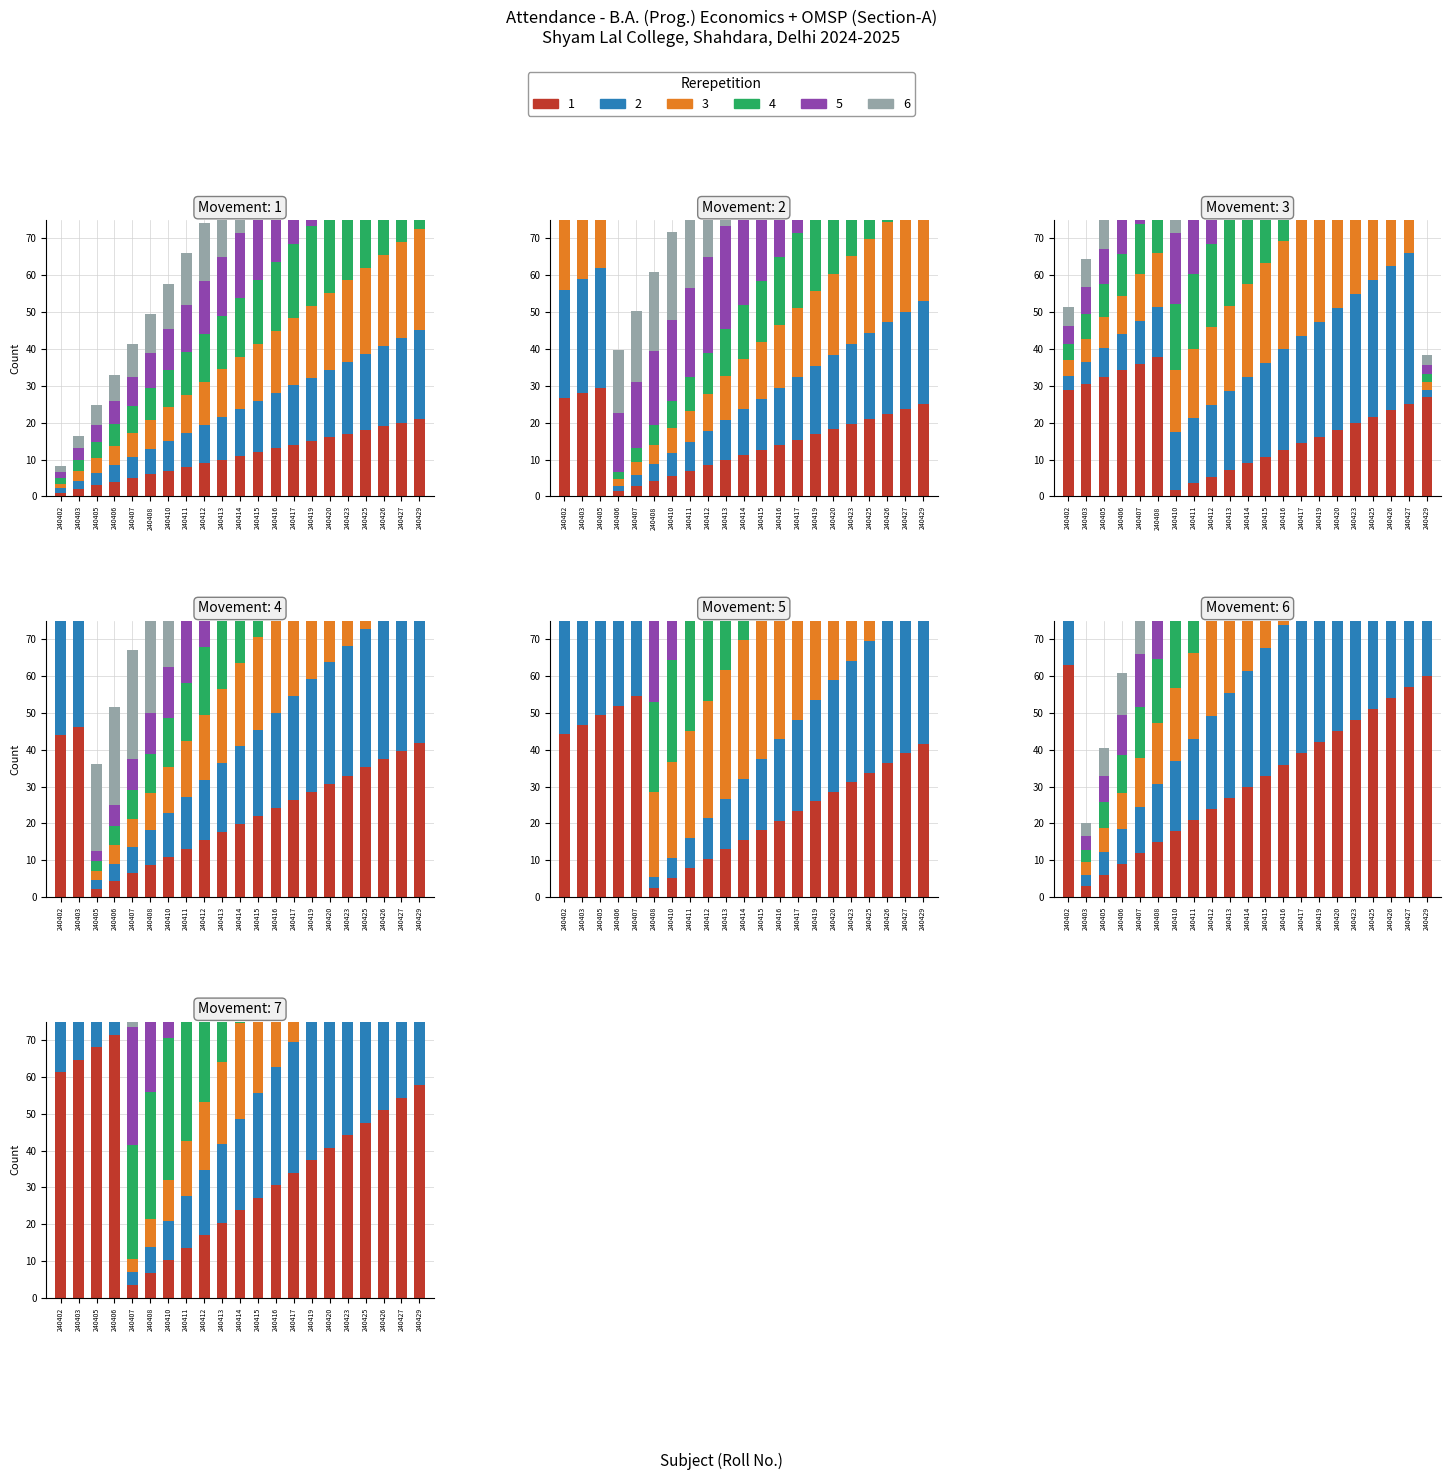

Between 240408 and 240426, which series saw the biggest shift?

3